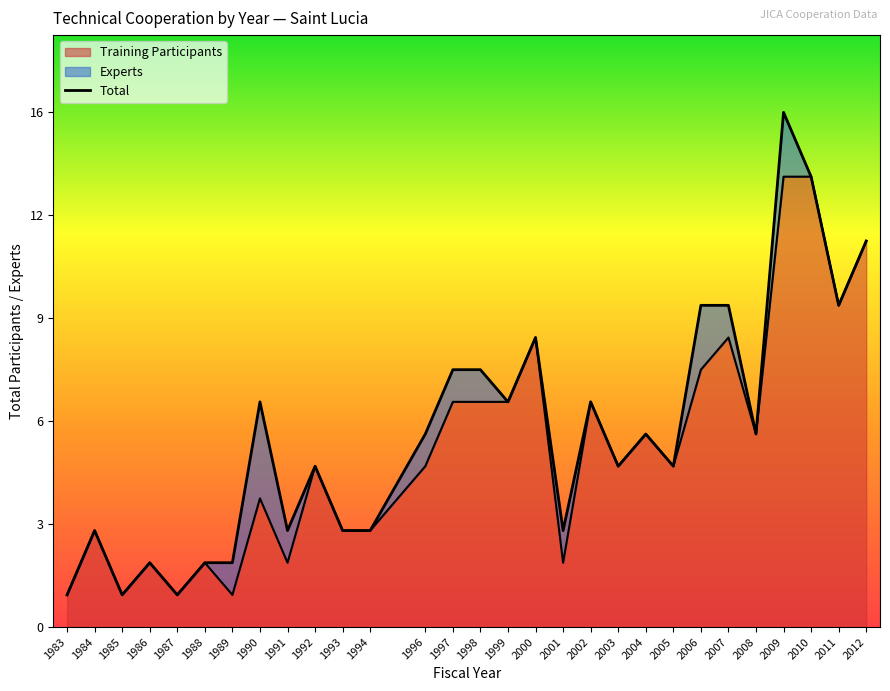

Which label corresponds to the largest value in the chart?

2009